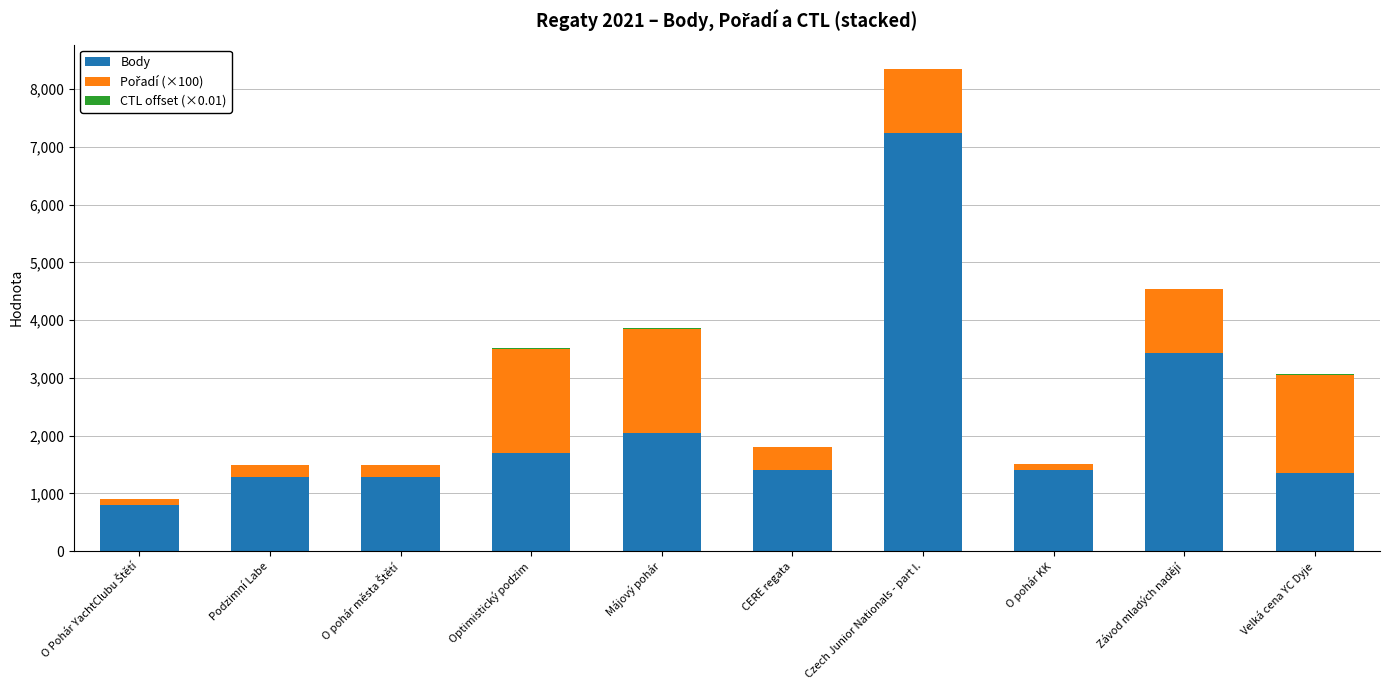

At which category is the sum across all series the highest?

Czech Junior Nationals - part I.